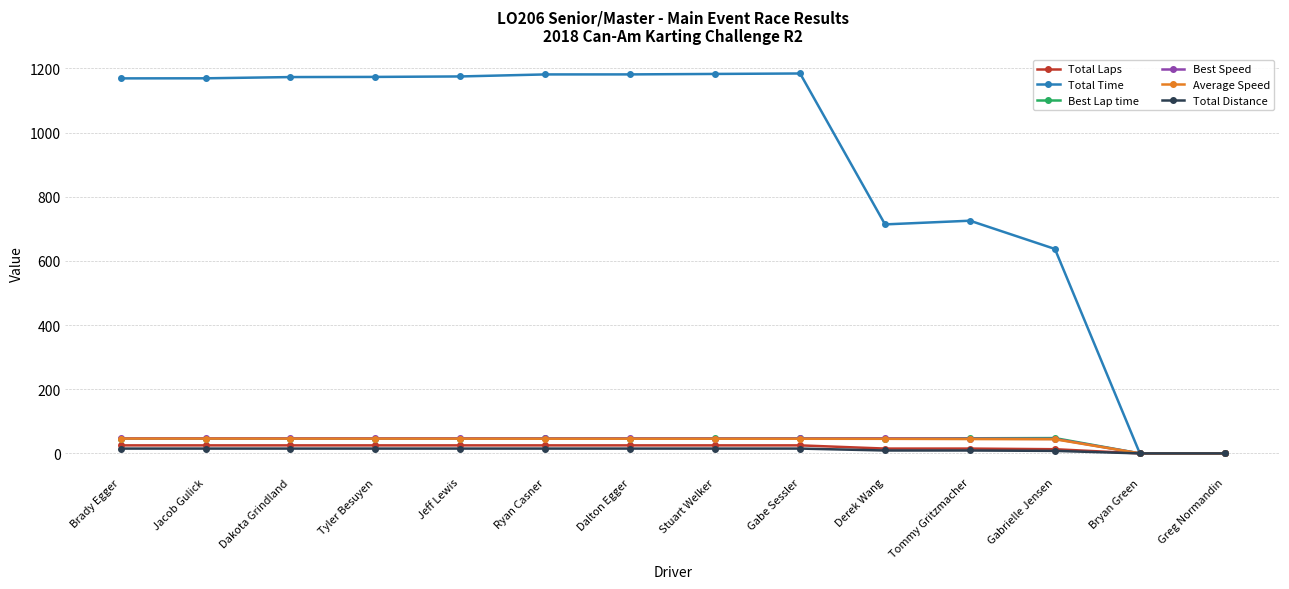

The value of Total Time at Dalton Egger is 655.2. True or false?

False